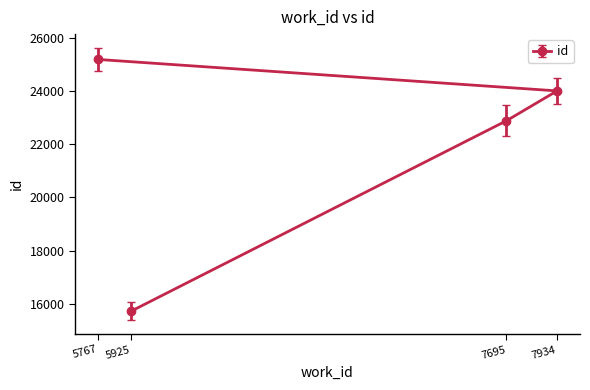

Rank the categories by value from lowest to highest.

5925, 7695, 7934, 5767